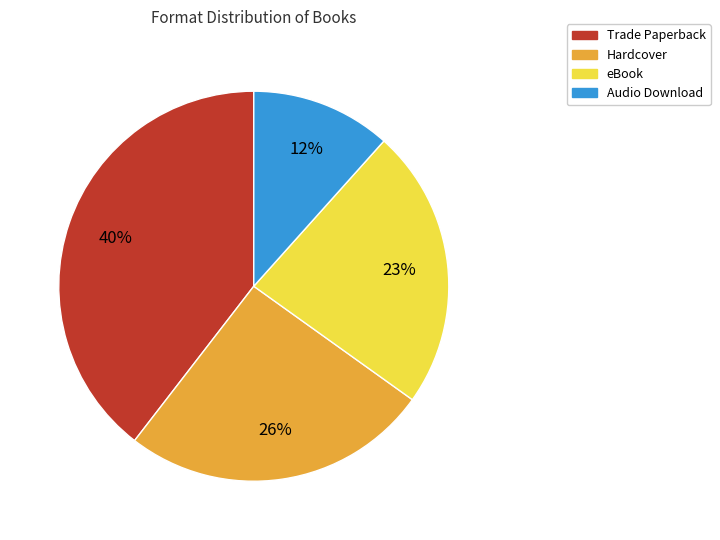

Does any single category account for the majority?

No